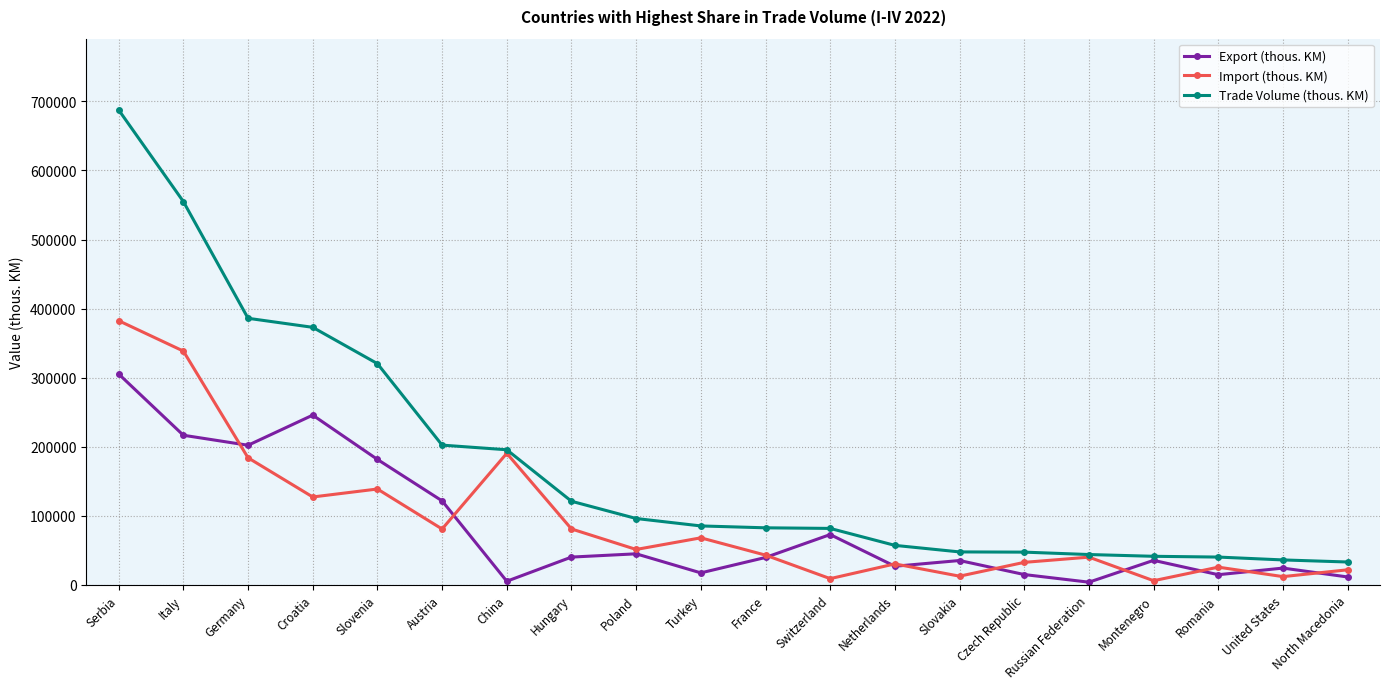

How many data points in Import (thous. KM) are less than 51137?

10